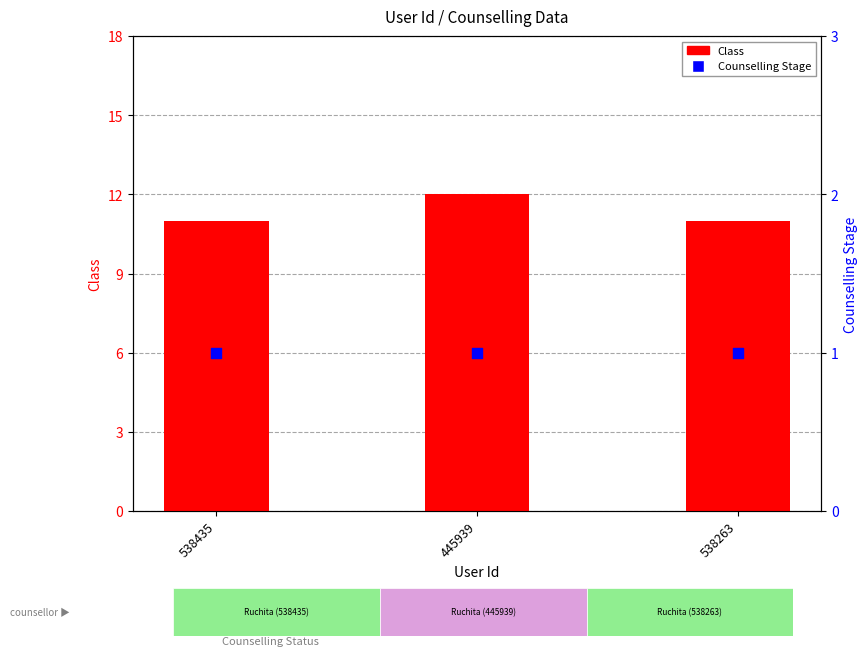

At which category is the sum across all series the highest?

445939